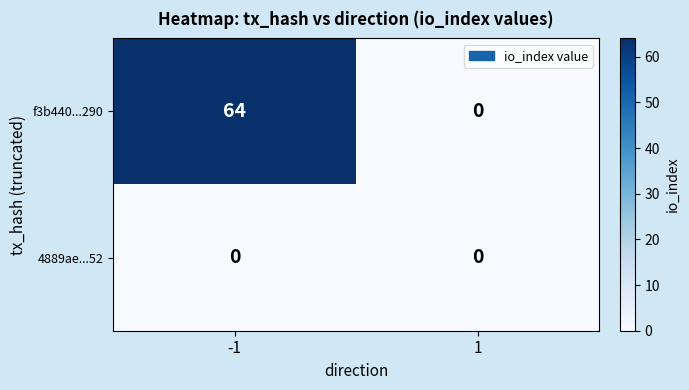

Reading left to right, what are all the values shown in this chart?

f3b440...290: -1=64	1=0
4889ae...52: -1=0	1=0